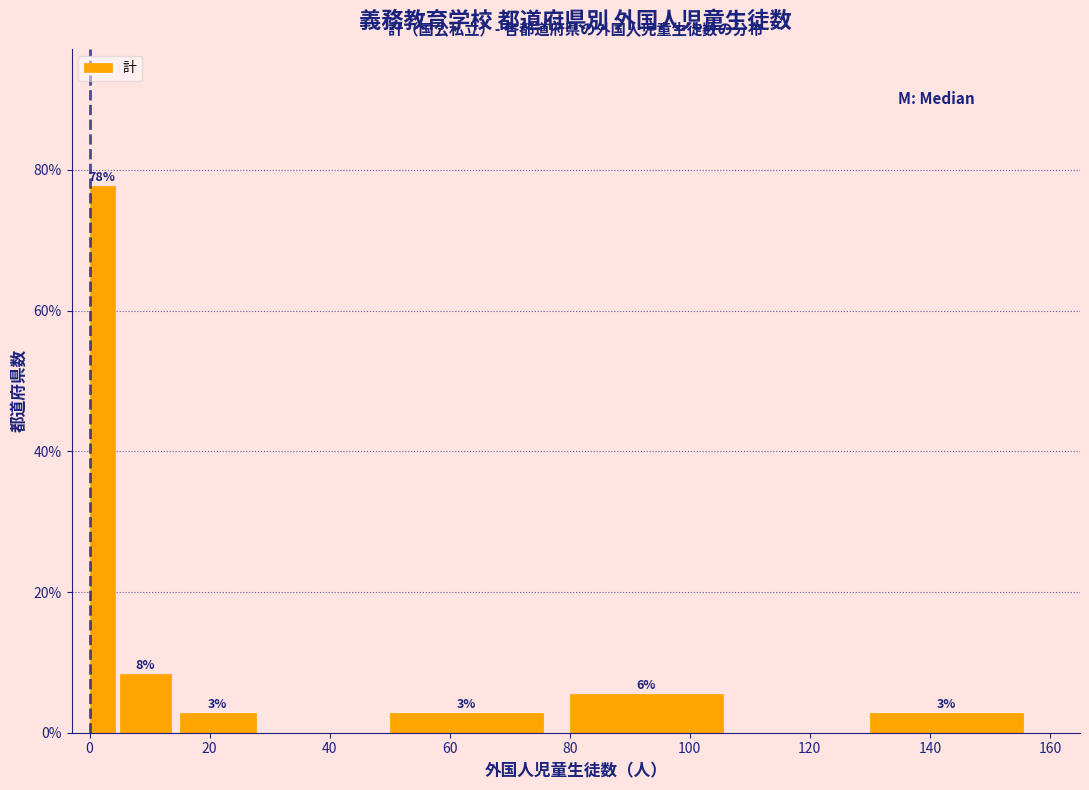

Read against the x-axis, roughly where is the centre of the tallest bar?

2